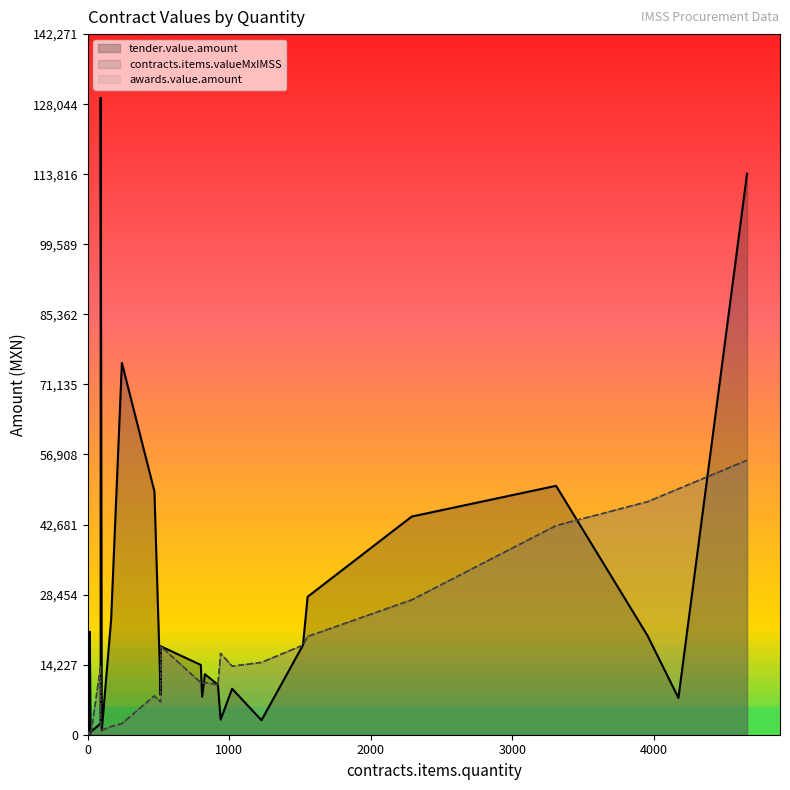

Which series ends up on top after the final intersection of contracts.items.valueMxIMSS and tender.value.amount?

tender.value.amount